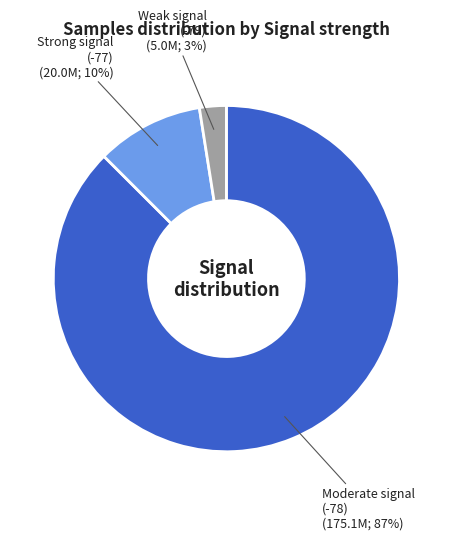

Rank the categories by value from lowest to highest.

Weak signal (-79), Strong signal (-77), Moderate signal (-78)